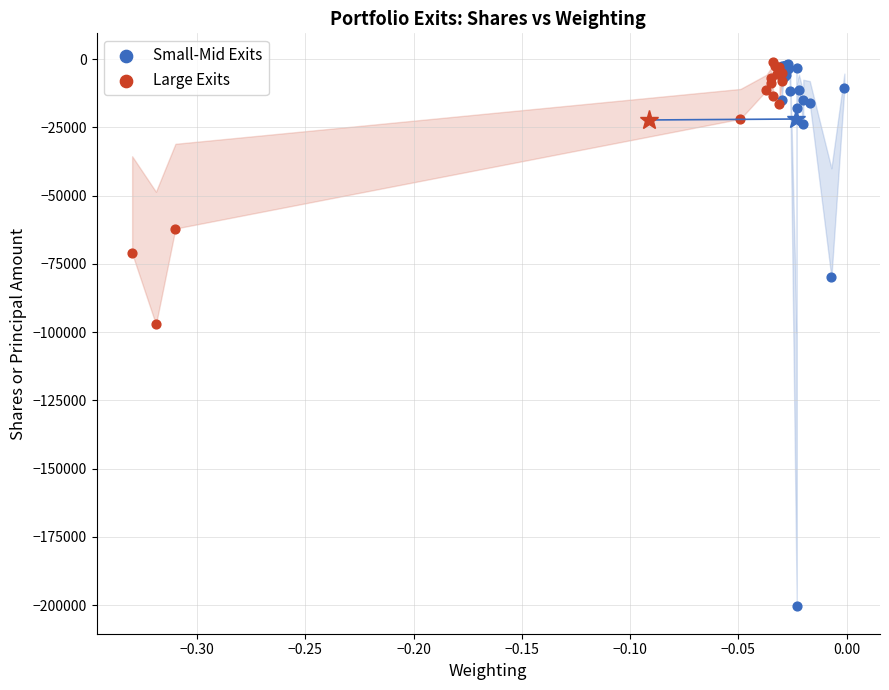

Which series has the largest Y range (max minus min)?

Small-Mid Exits